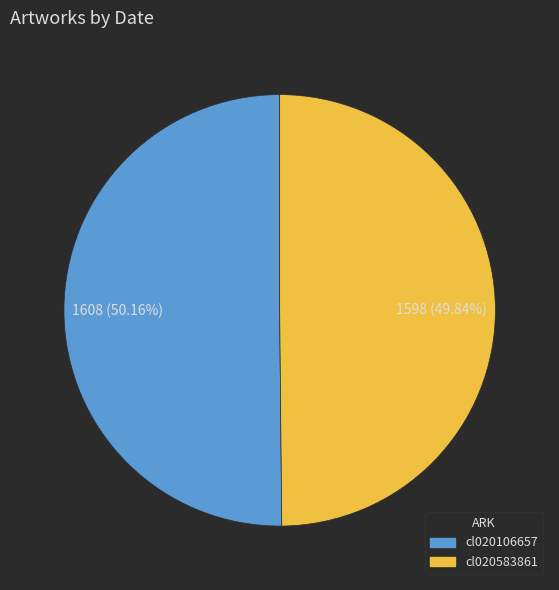

What is the ratio of the value at cl020583861 to the value at cl020106657?

1.0